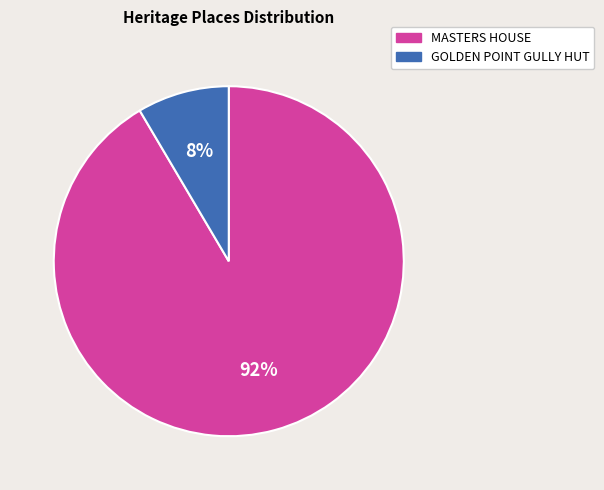

Between GOLDEN POINT GULLY HUT and MASTERS HOUSE, which is larger?

MASTERS HOUSE